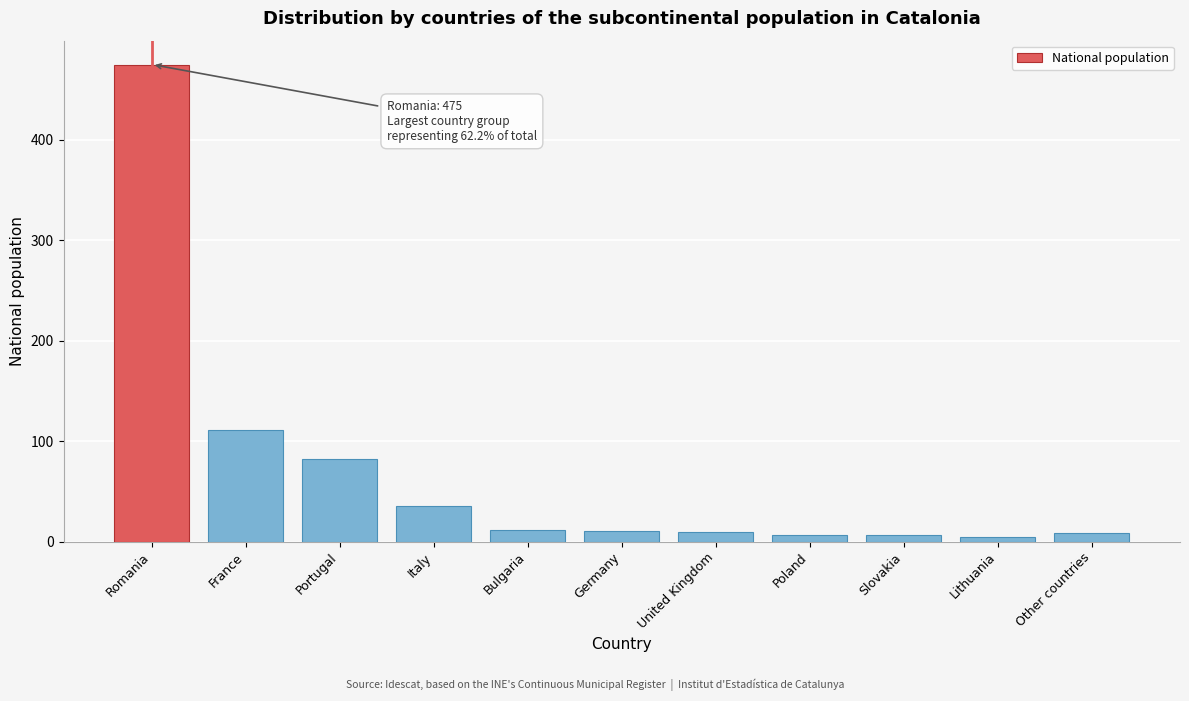

What is the change in value from Portugal to Germany?

-71